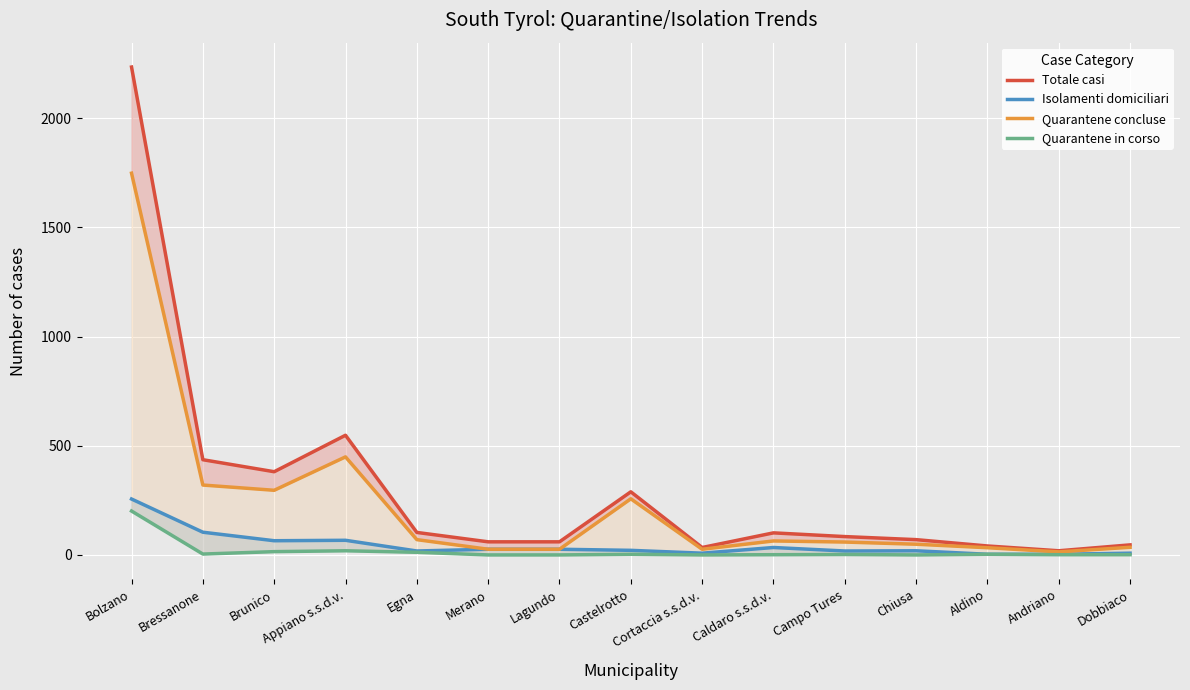

What is the maximum value shown in the chart?

2234